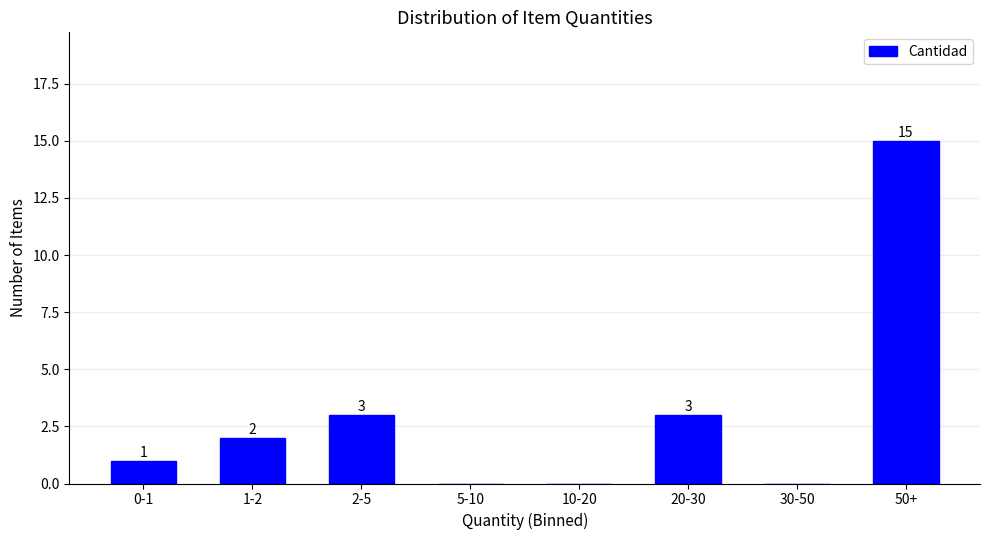

Reading right to left, extract all data points from this chart.

50+=15	30-50=0	20-30=3	10-20=0	5-10=0	2-5=3	1-2=2	0-1=1